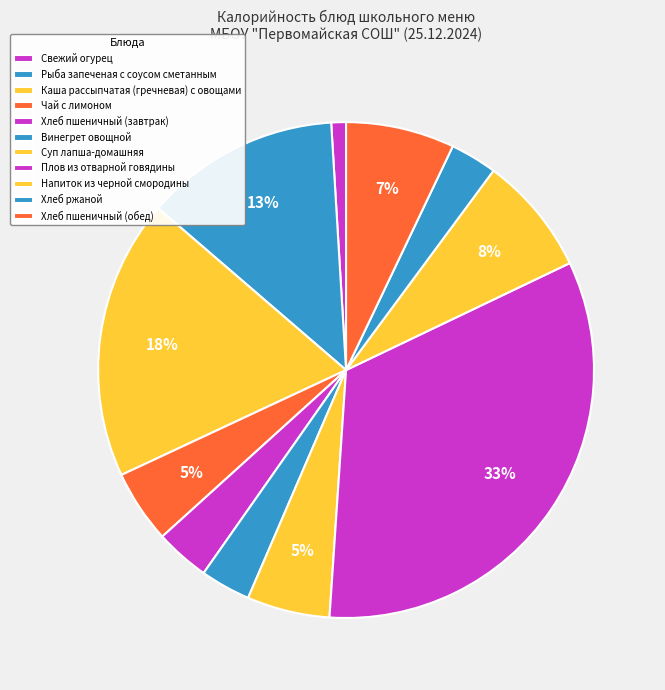

Between Хлеб ржаной and Суп лапша-домашняя, which is larger?

Суп лапша-домашняя